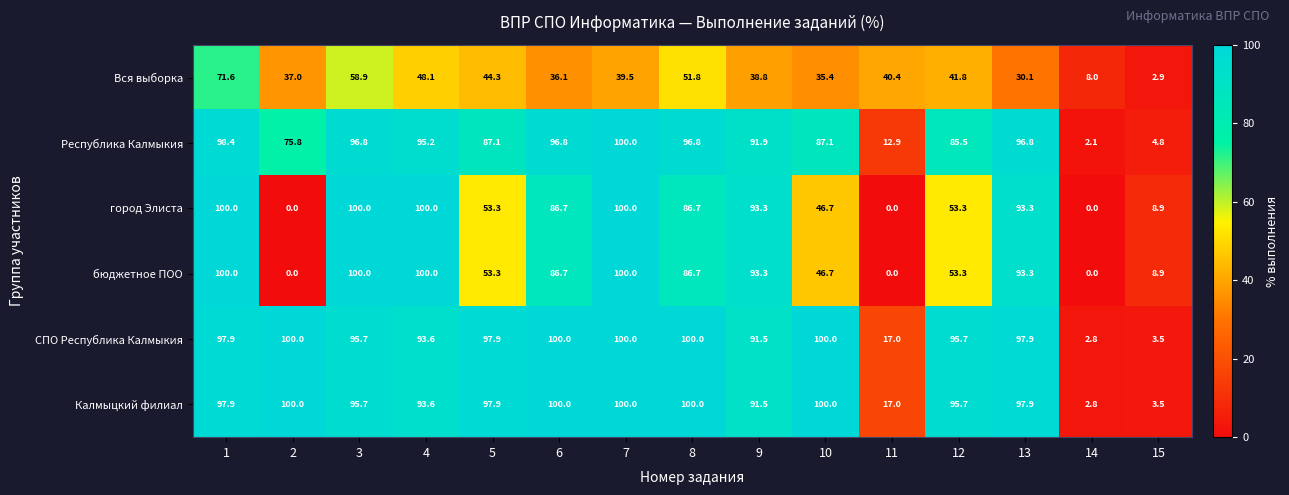

At how many categories does at least one series exceed 35?

13